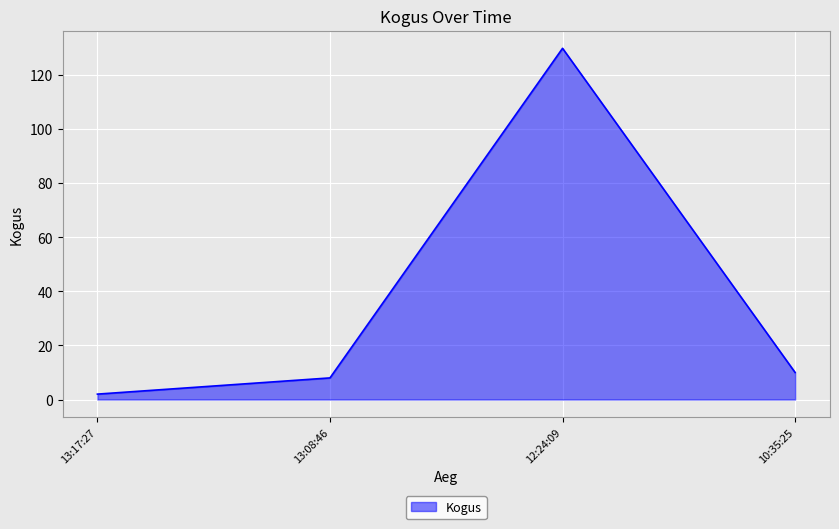

At which label is the value closest to 66?

10:35:25